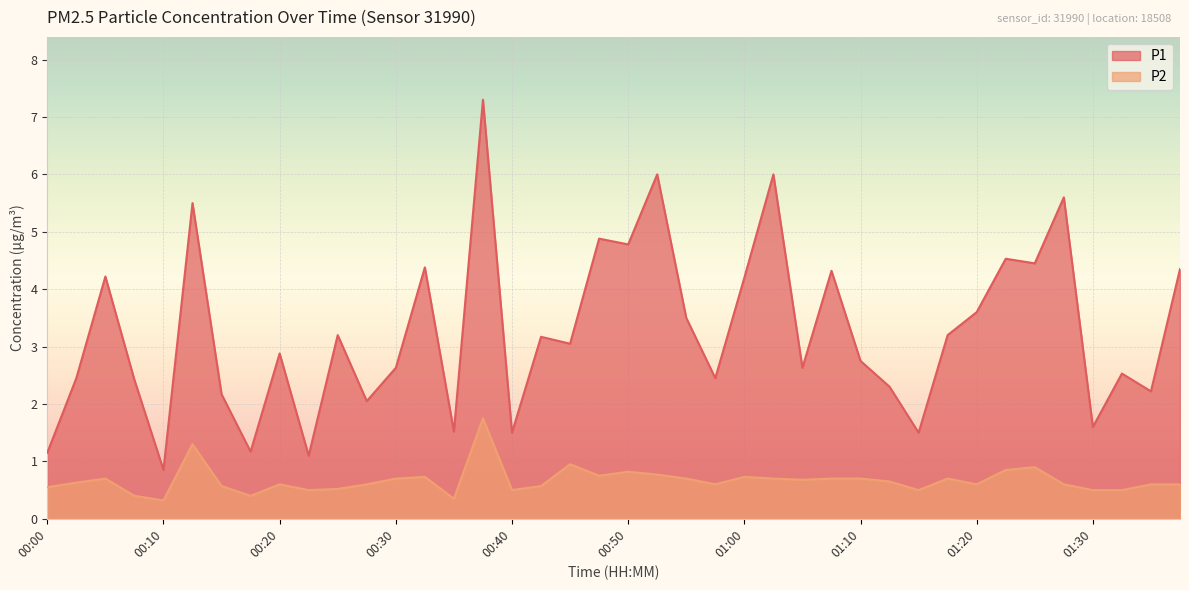

What position from the right is 00:40?

24